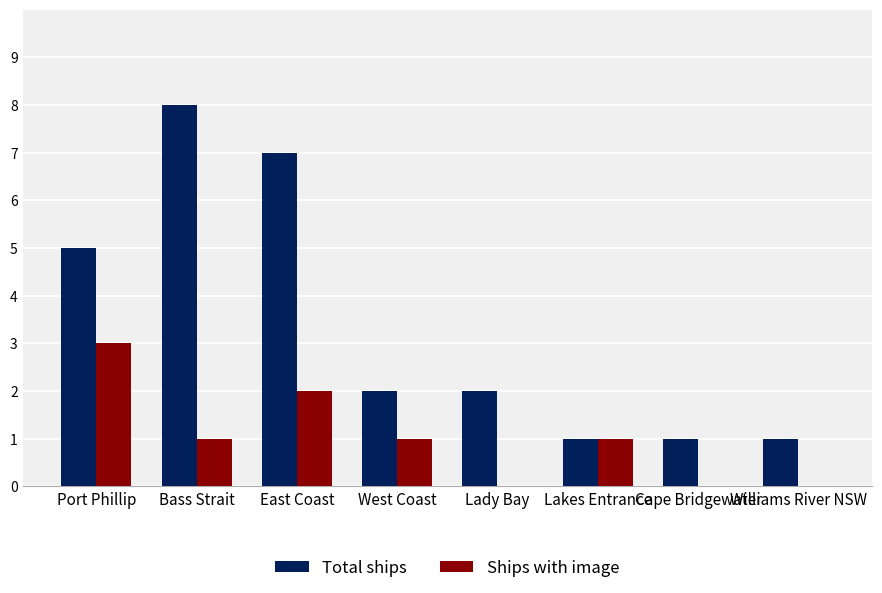

Reading left to right, list all the values displayed in this chart.

Total ships: Port Phillip=5	Bass Strait=8	East Coast=7	West Coast=2	Lady Bay=2	Lakes Entrance=1	Cape Bridgewater=1	Williams River NSW=1
Ships with image: Port Phillip=3	Bass Strait=1	East Coast=2	West Coast=1	Lady Bay=0	Lakes Entrance=1	Cape Bridgewater=0	Williams River NSW=0